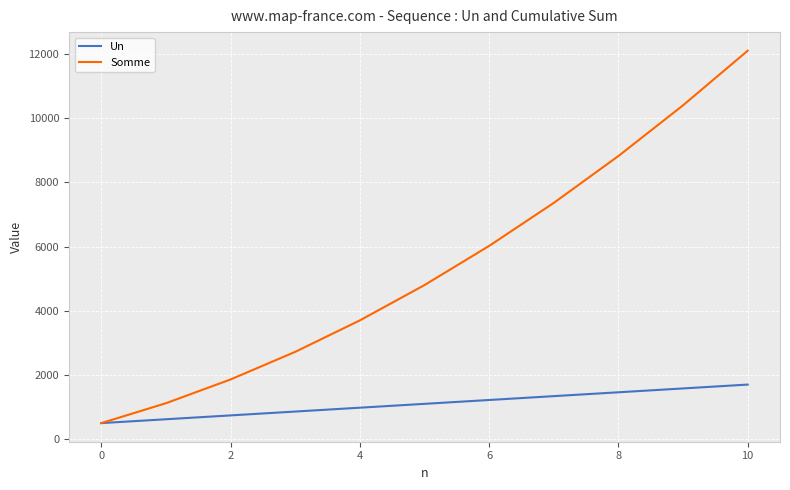

Which series has the largest total across all categories?

Somme